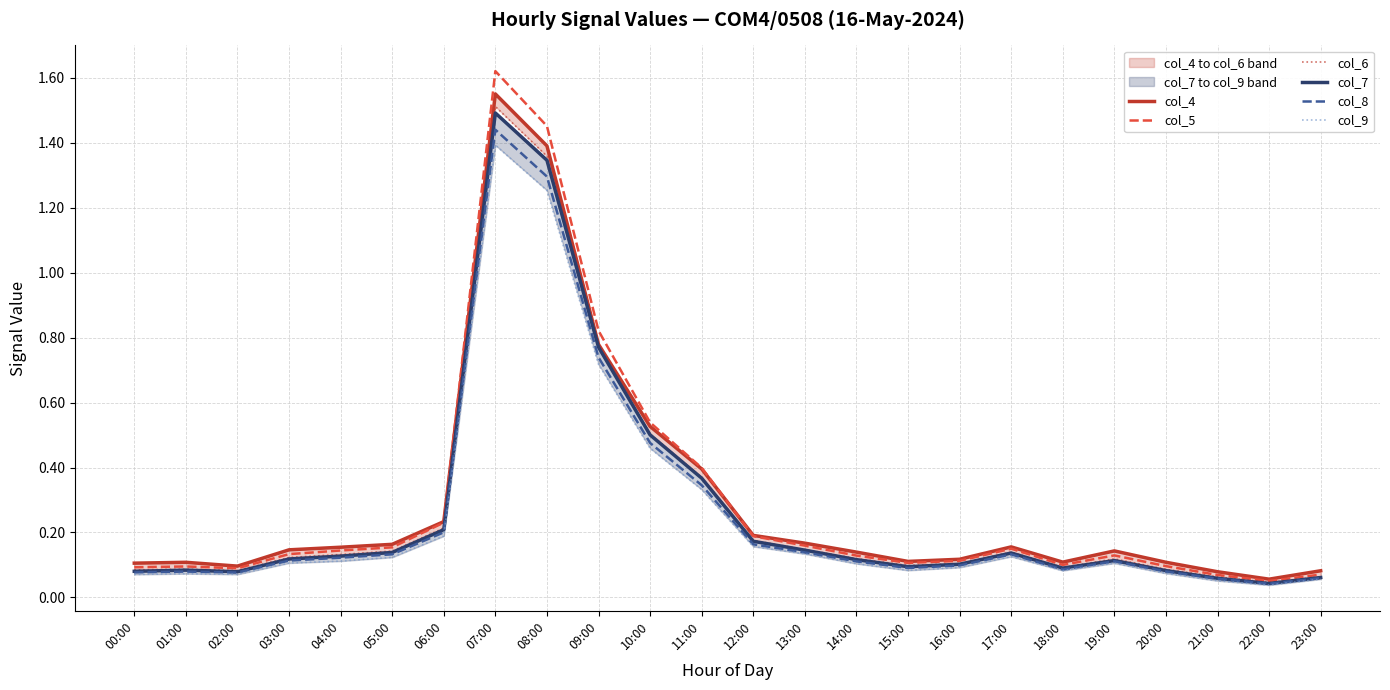

Reading left to right, list all the values displayed in this chart.

col_4: 0.1	0.1	0.1	0.1	0.2	0.2	0.2	1.6	1.4	0.8	0.5	0.4	0.2	0.2	0.1	0.1	0.1	0.2	0.1	0.1	0.1	0.1	0.1	0.1
col_5: 0.1	0.1	0.1	0.1	0.1	0.2	0.2	1.6	1.5	0.8	0.5	0.4	0.2	0.2	0.1	0.1	0.1	0.2	0.1	0.1	0.1	0.1	0.1	0.1
col_6: 0.1	0.1	0.1	0.1	0.1	0.1	0.2	1.5	1.4	0.8	0.5	0.4	0.2	0.1	0.1	0.1	0.1	0.1	0.1	0.1	0.1	0.1	0.0	0.1
col_7: 0.1	0.1	0.1	0.1	0.1	0.1	0.2	1.5	1.3	0.8	0.5	0.4	0.2	0.1	0.1	0.1	0.1	0.1	0.1	0.1	0.1	0.1	0.0	0.1
col_8: 0.1	0.1	0.1	0.1	0.1	0.1	0.2	1.4	1.3	0.7	0.5	0.3	0.2	0.1	0.1	0.1	0.1	0.1	0.1	0.1	0.1	0.1	0.0	0.1
col_9: 0.1	0.1	0.1	0.1	0.1	0.1	0.2	1.4	1.3	0.7	0.5	0.3	0.2	0.1	0.1	0.1	0.1	0.1	0.1	0.1	0.1	0.1	0.0	0.1